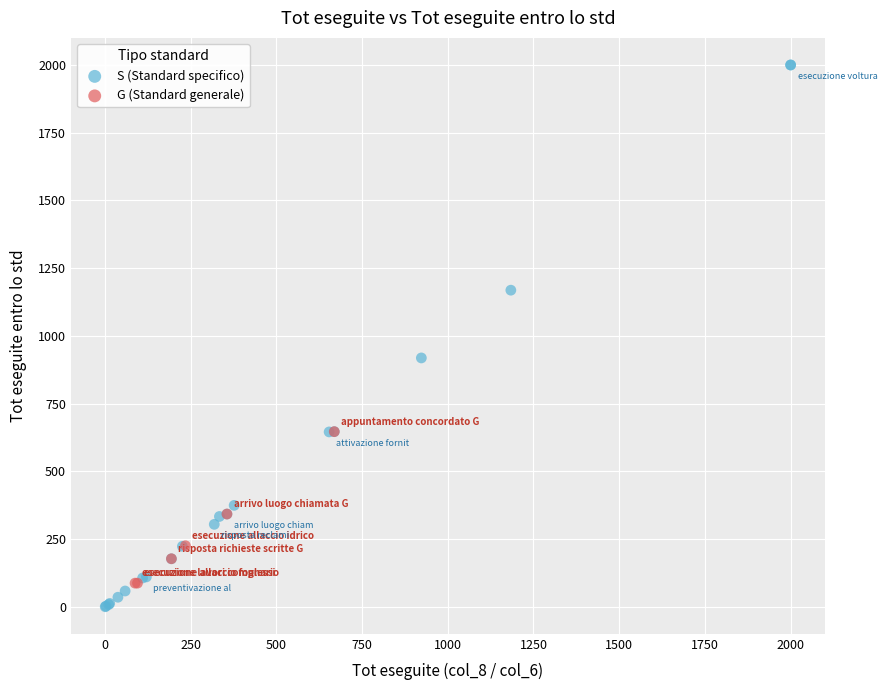

Which series has the widest spread of Y values?

S (Standard specifico)